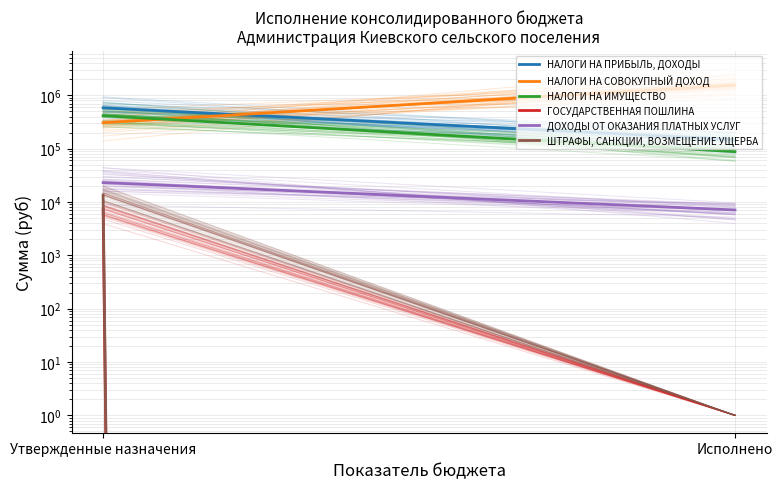

Which category has the highest value in the НАЛОГИ НА СОВОКУПНЫЙ ДОХОД series?

Исполнено